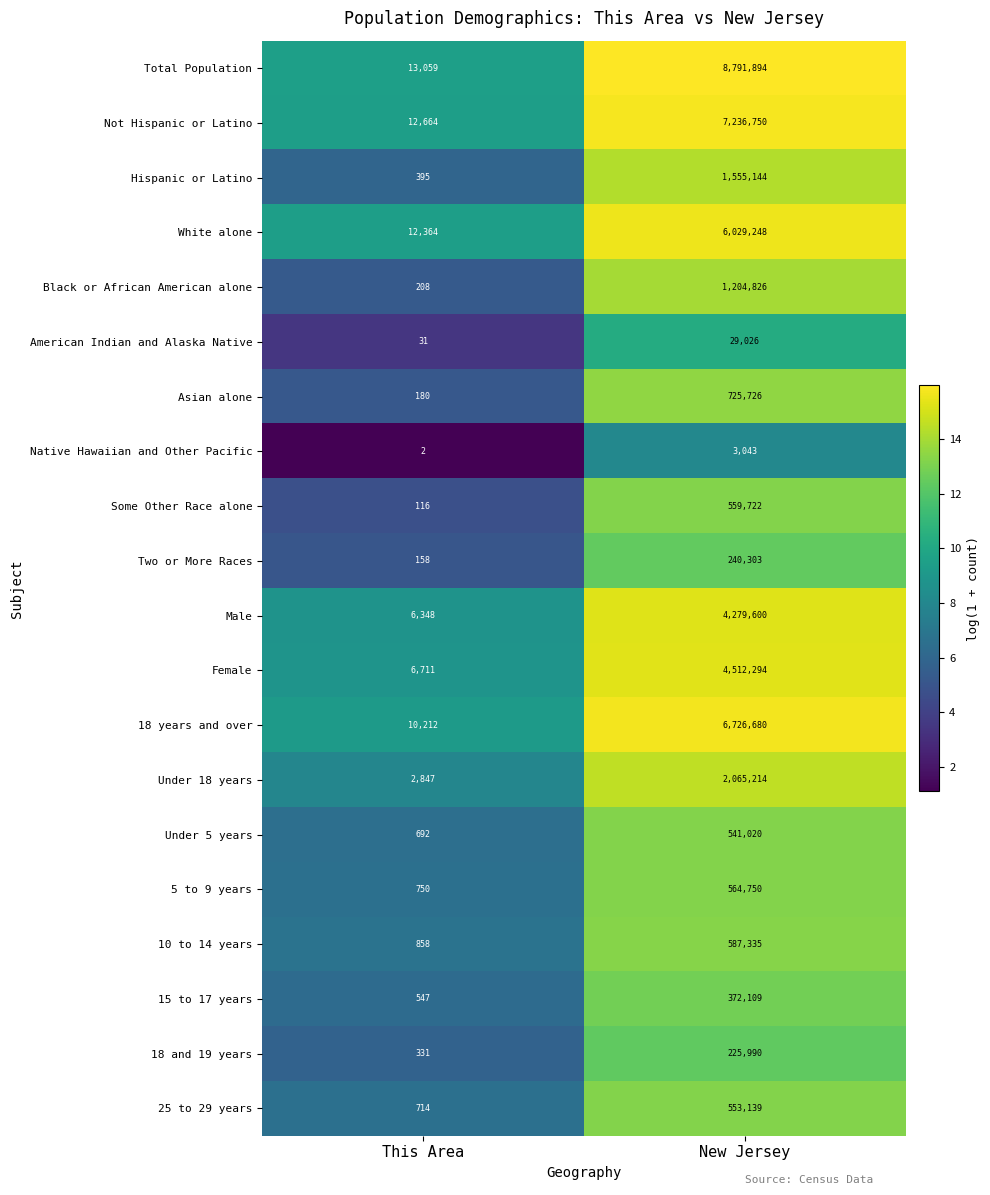

The 25 to 29 years series shows 257127 at New Jersey. True or false?

False